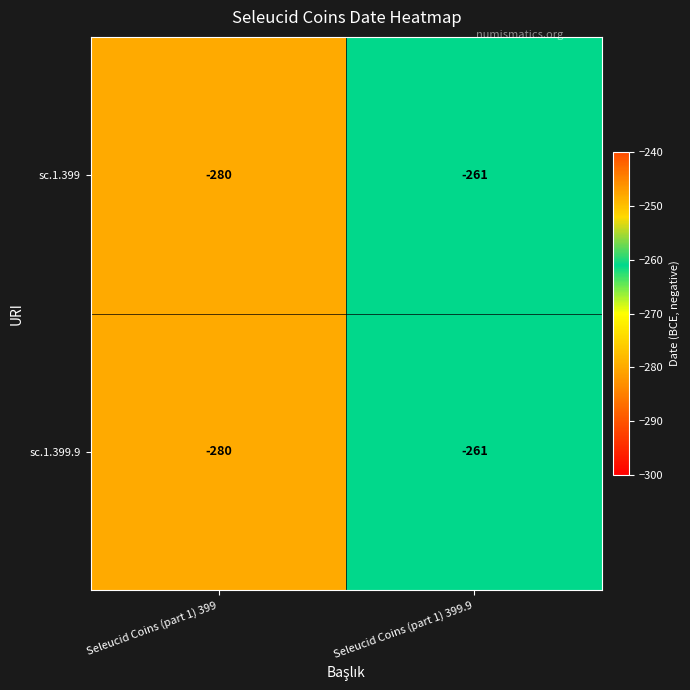

The value of sc.1.399 at Seleucid Coins (part 1) 399 is -490. True or false?

False